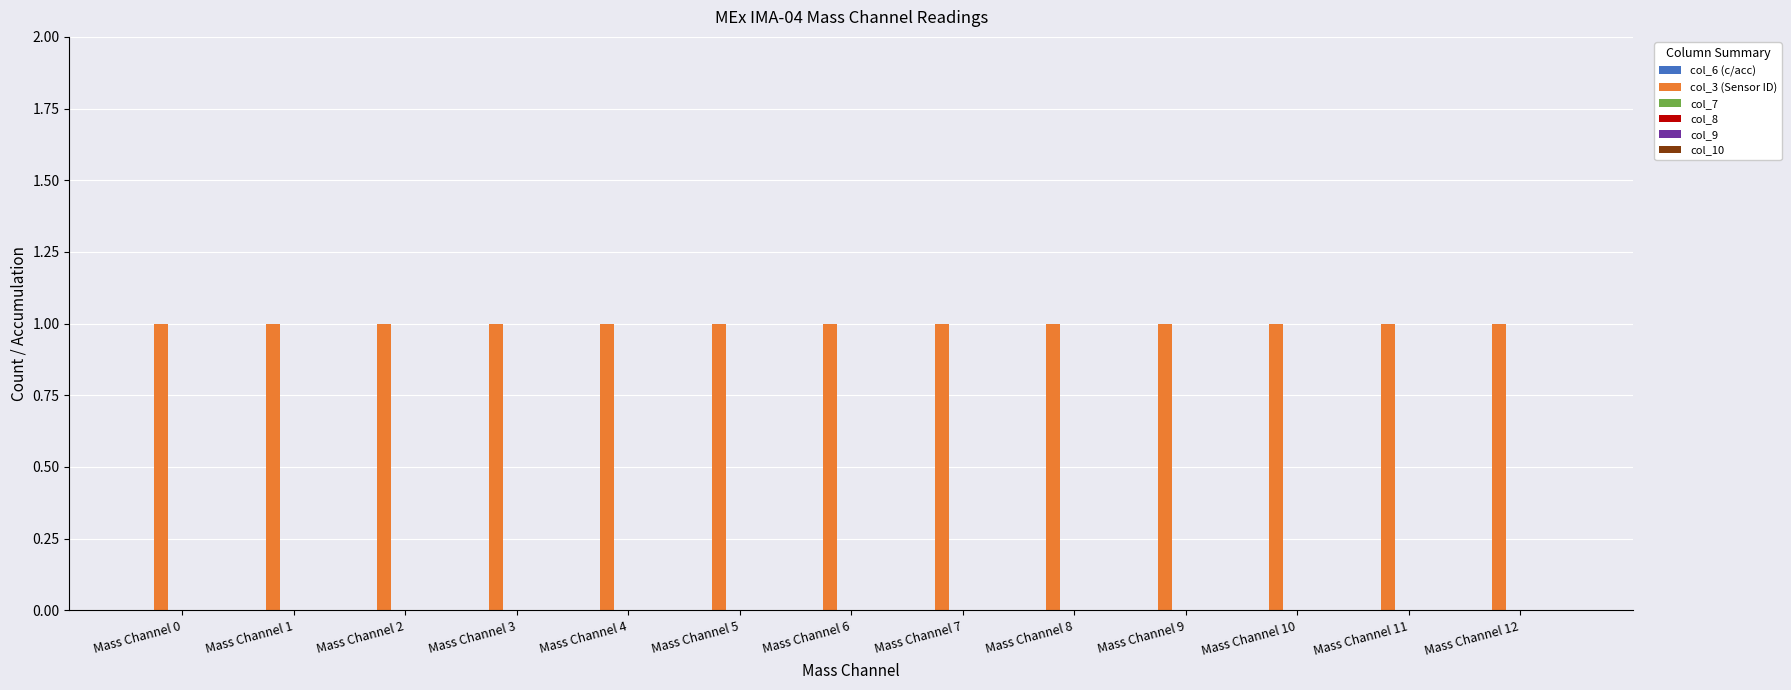

Rank the series at Mass Channel 4 from highest to lowest value.

col_3 (Sensor ID), col_6 (c/acc), col_7, col_8, col_9, col_10